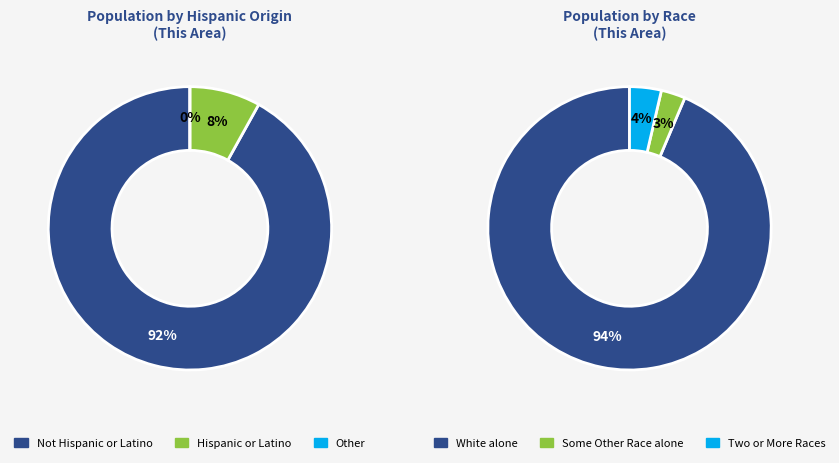

True or false: Not Hispanic or Latino accounts for 92% of the total.

True